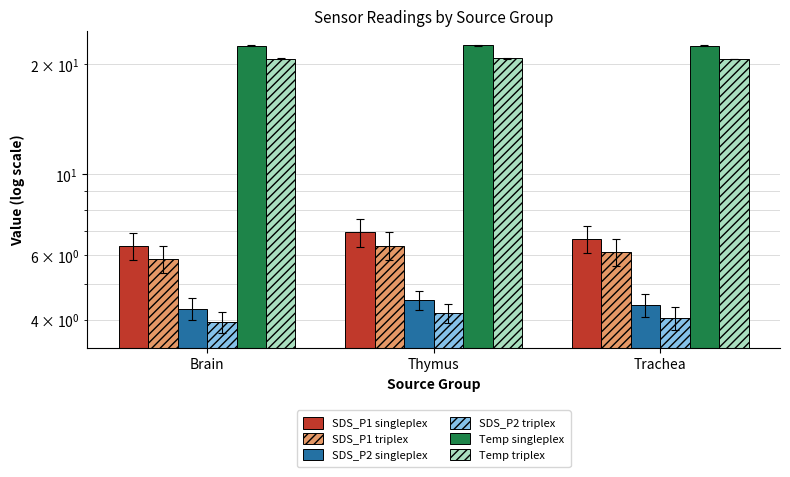

Reading left to right, transcribe all the data shown in this chart.

SDS_P1 singleplex: Brain=6.4	Thymus=6.9	Trachea=6.7
SDS_P1 triplex: Brain=5.9	Thymus=6.4	Trachea=6.1
SDS_P2 singleplex: Brain=4.3	Thymus=4.5	Trachea=4.4
SDS_P2 triplex: Brain=3.9	Thymus=4.2	Trachea=4.0
Temp singleplex: Brain=22.5	Thymus=22.6	Trachea=22.5
Temp triplex: Brain=20.7	Thymus=20.8	Trachea=20.7